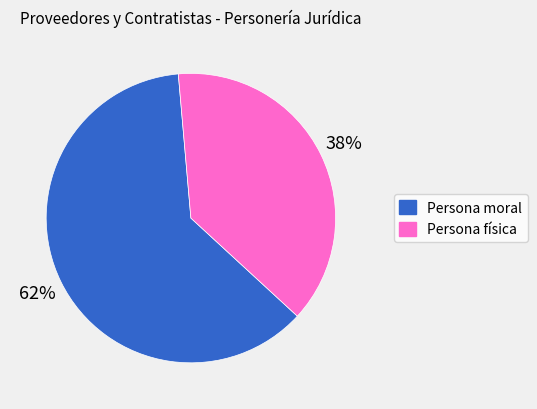

To the nearest percent, what percentage of the pie is Persona física?

38%